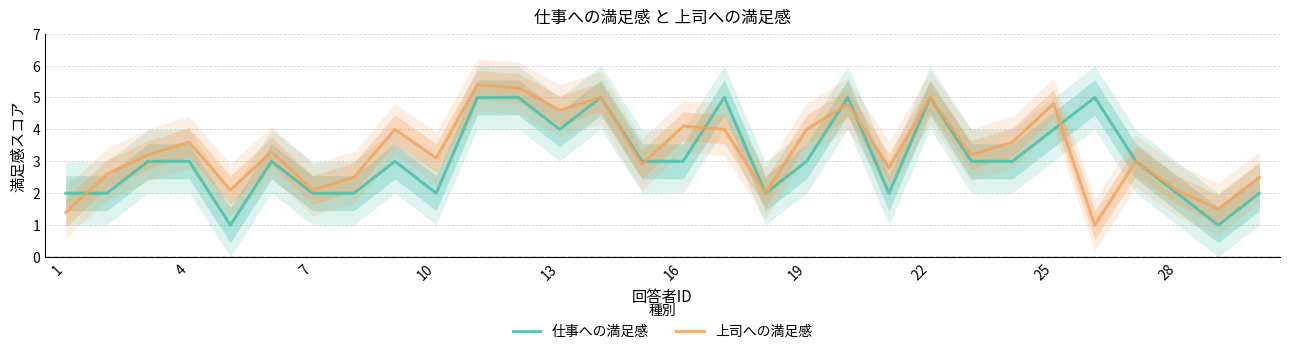

How many intersections are there between 上司への満足感 and 仕事への満足感?

6